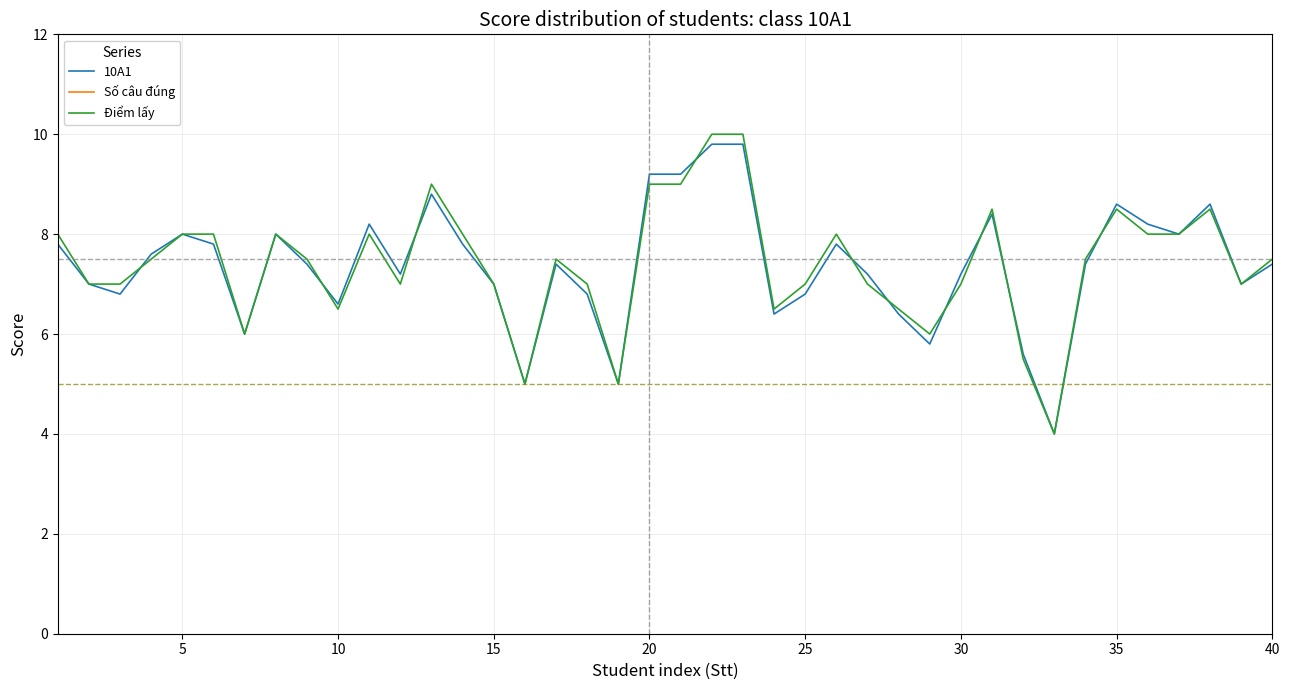

The 10A1 series shows 11.0 at 10. True or false?

False